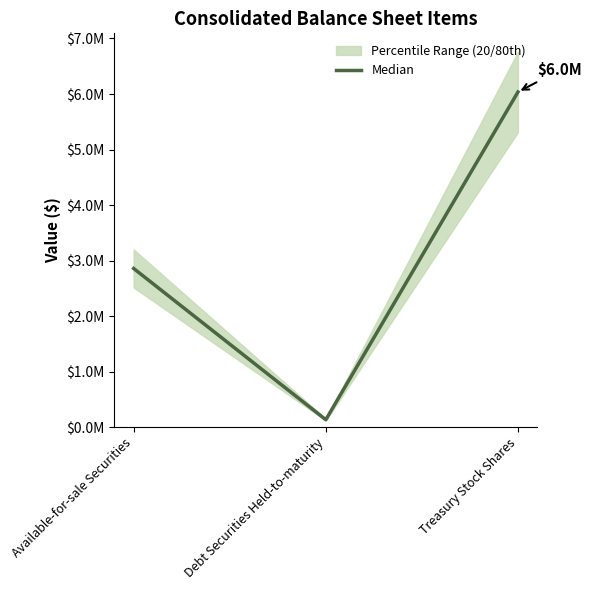

The value at Available-for-sale Securities is 2857117.5. True or false?

True